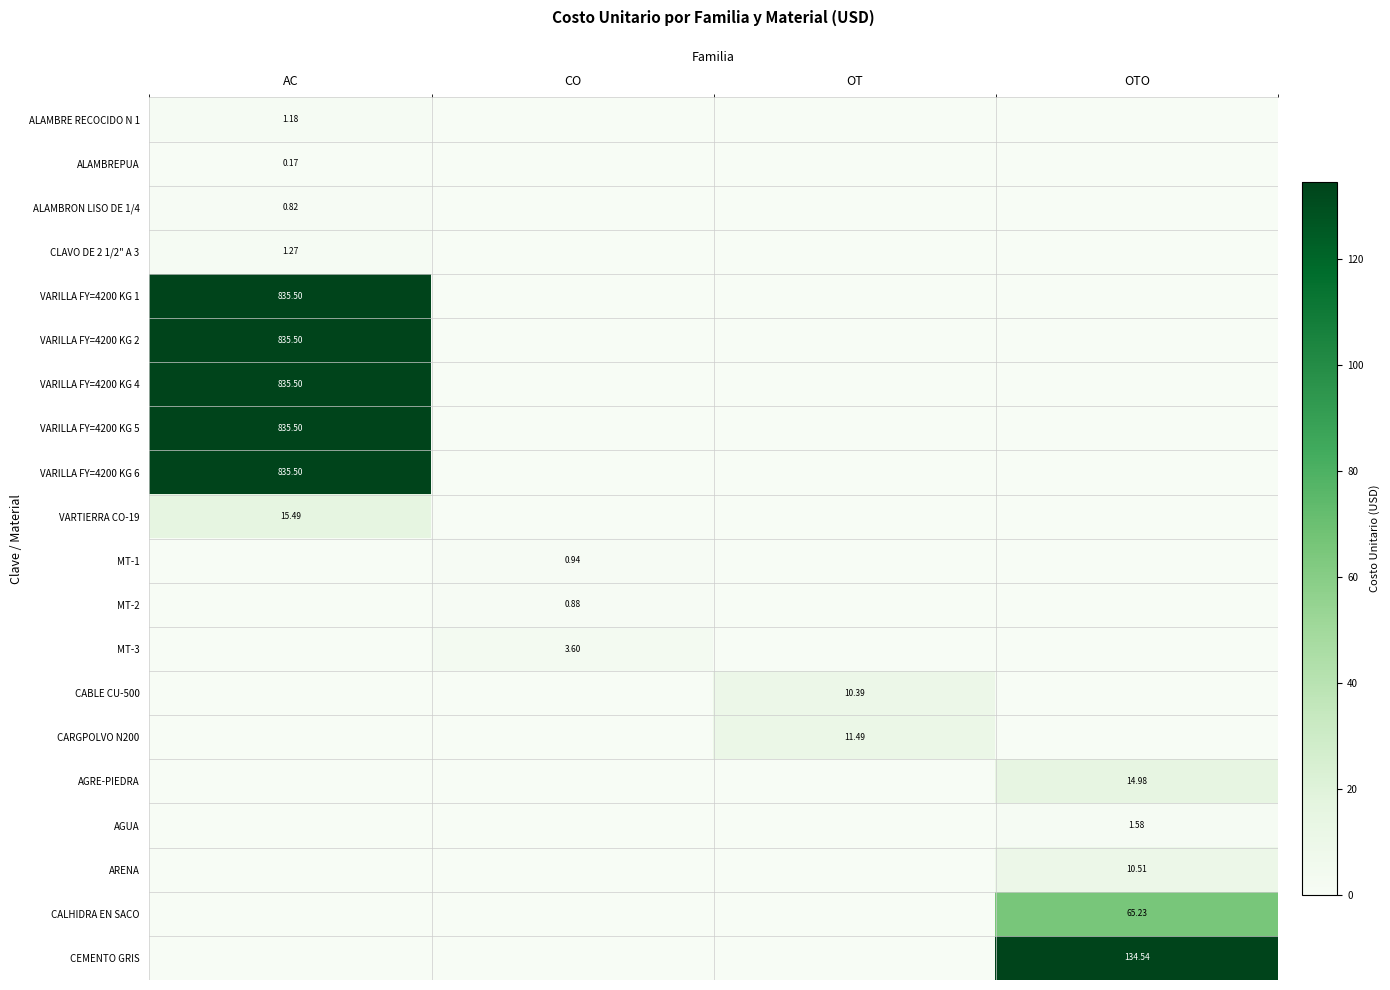

What is the greatest value displayed?

835.5